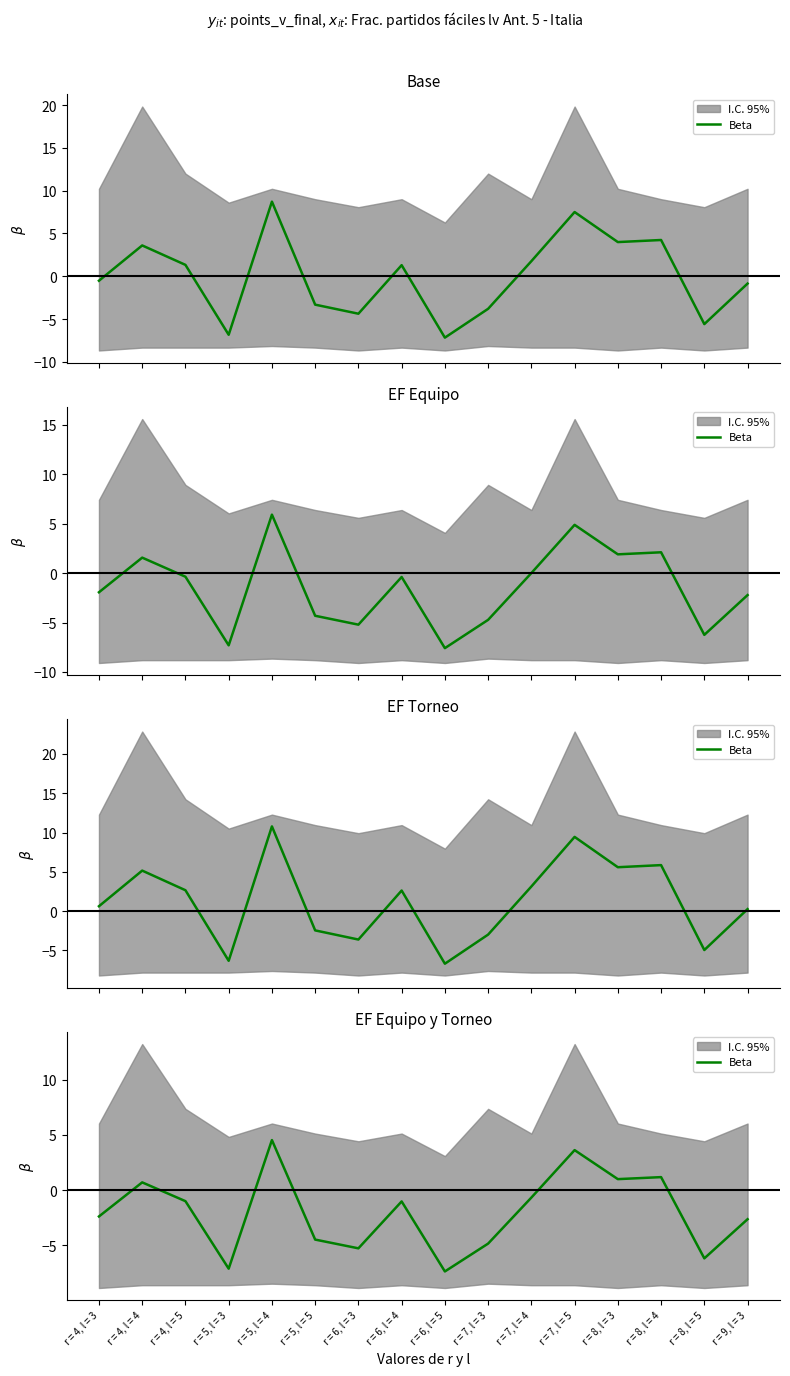

What is the label of the 1st point from the right?

r = 9, l = 3